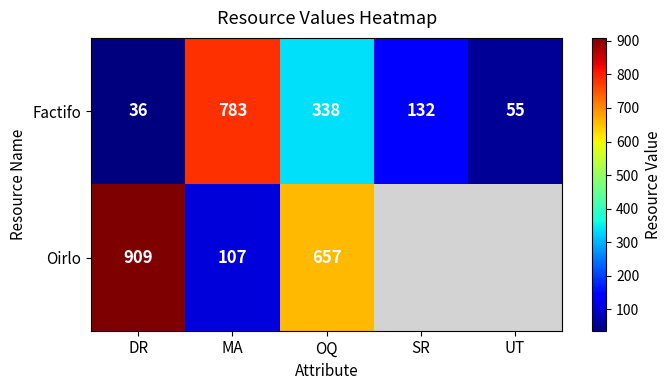

What is the sum of the Factifo values at MA and SR?

915